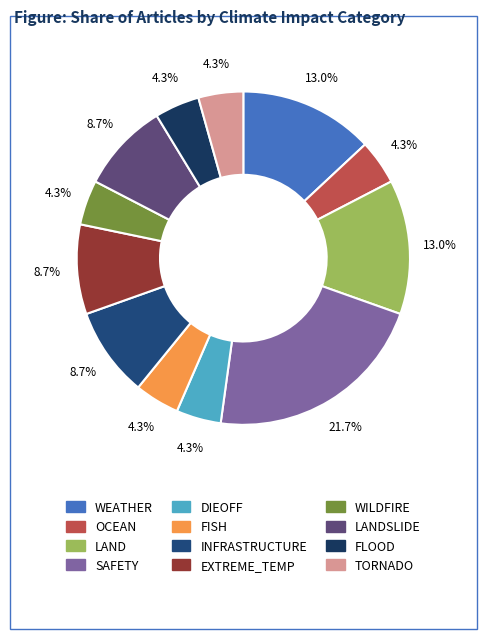

Rank the categories by value from highest to lowest.

SAFETY, WEATHER, LAND, INFRASTRUCTURE, EXTREME_TEMP, LANDSLIDE, OCEAN, DIEOFF, FISH, WILDFIRE, FLOOD, TORNADO